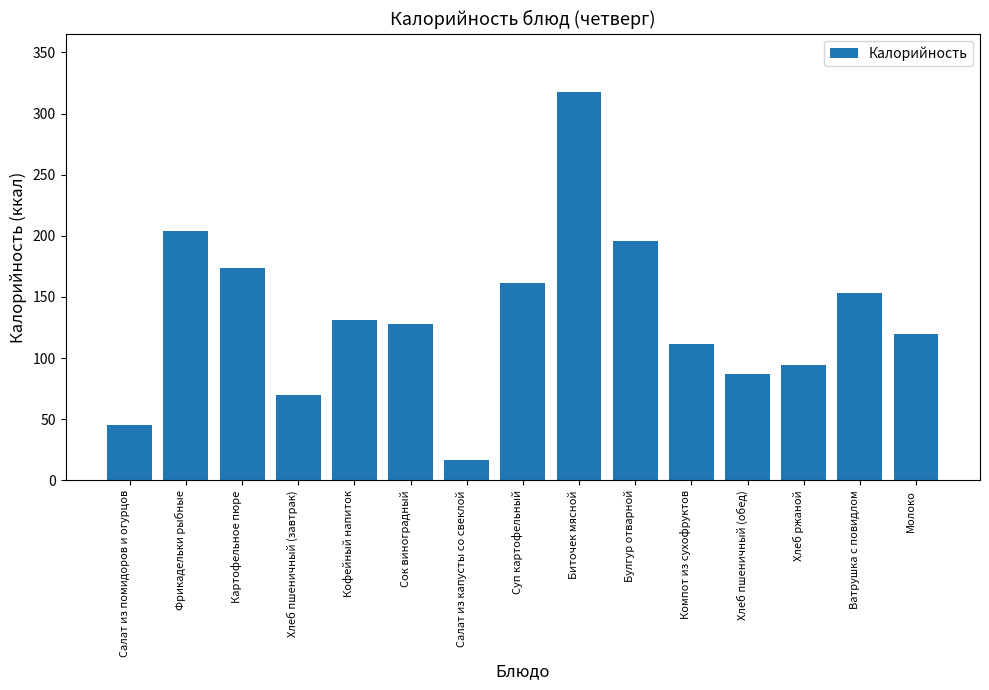

What is the difference between the second highest and minimum values?

187.2